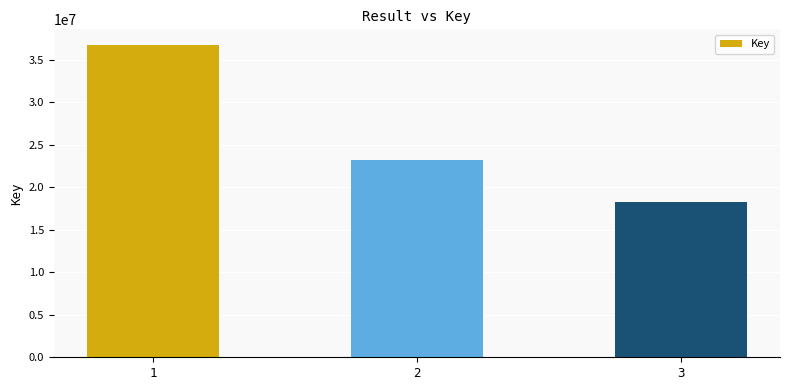

What is the maximum value shown in the chart?

36736707